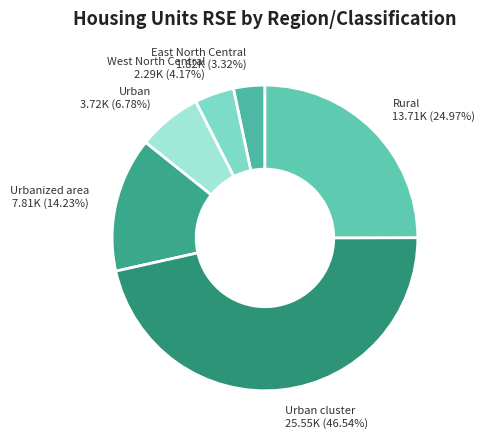

How many slices are in this pie chart?

6